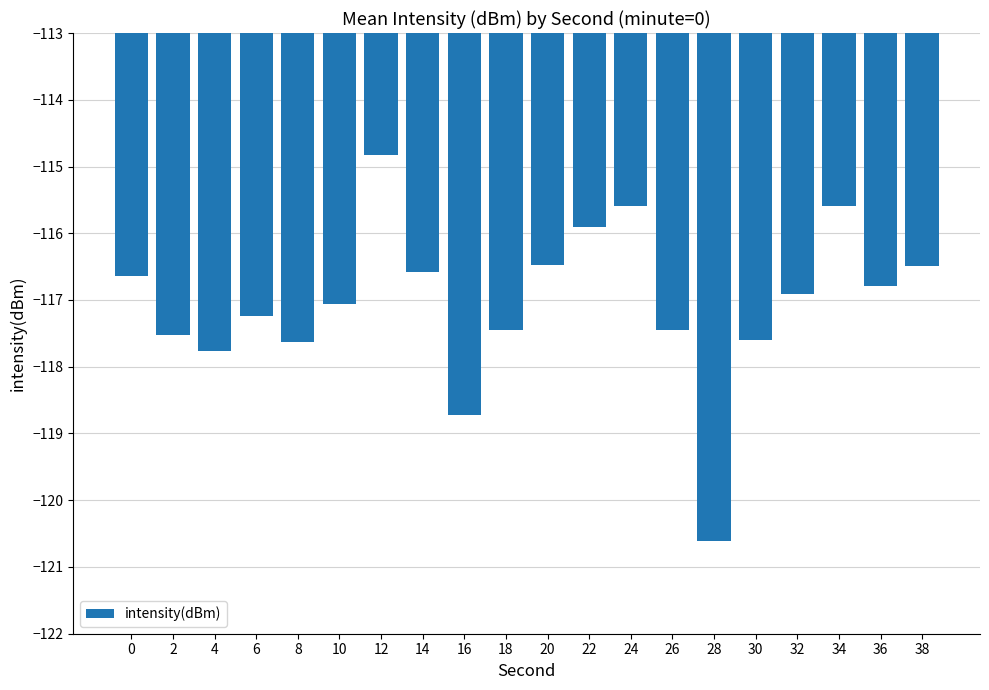

Between 16 and 2, which is larger?

2